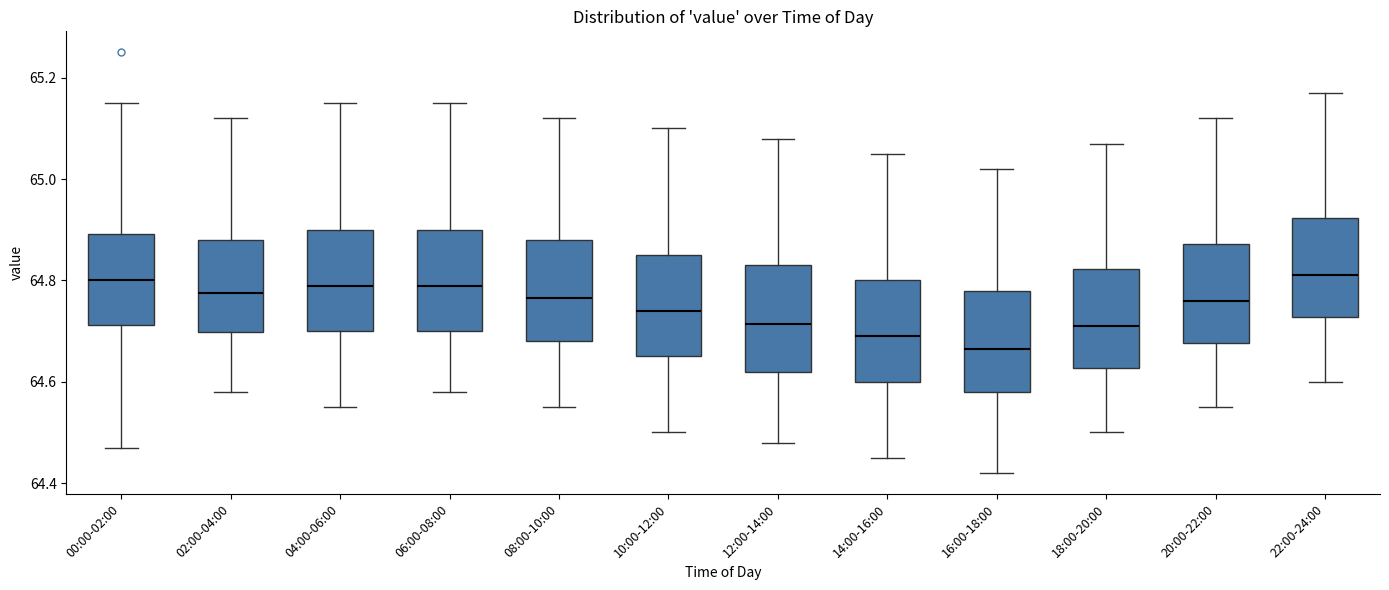

Reading left to right, read every box against the y-axis: the position of its median line, the range the box covers, and the ends of its whiskers. The values are not printed on the chart, so give them approximately, as read against the axis.

00:00-02:00: median 64.80, box 64.72 to 64.90, whiskers 64.48 to 65.16
02:00-04:00: median 64.78, box 64.70 to 64.88, whiskers 64.58 to 65.12
04:00-06:00: median 64.80, box 64.70 to 64.90, whiskers 64.56 to 65.16
06:00-08:00: median 64.80, box 64.70 to 64.90, whiskers 64.58 to 65.16
08:00-10:00: median 64.76, box 64.68 to 64.88, whiskers 64.56 to 65.12
10:00-12:00: median 64.74, box 64.66 to 64.86, whiskers 64.50 to 65.10
12:00-14:00: median 64.72, box 64.62 to 64.84, whiskers 64.48 to 65.08
14:00-16:00: median 64.70, box 64.60 to 64.80, whiskers 64.46 to 65.06
16:00-18:00: median 64.66, box 64.58 to 64.78, whiskers 64.42 to 65.02
18:00-20:00: median 64.72, box 64.62 to 64.82, whiskers 64.50 to 65.08
20:00-22:00: median 64.76, box 64.68 to 64.88, whiskers 64.56 to 65.12
22:00-24:00: median 64.82, box 64.72 to 64.92, whiskers 64.60 to 65.18